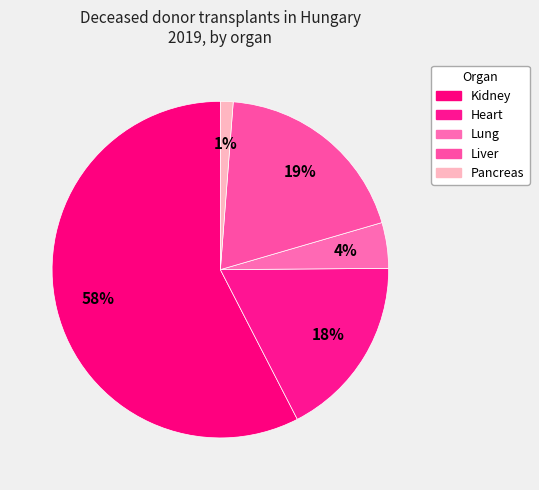

Combined, what portion of the pie is Pancreas and Lung?

5.6%